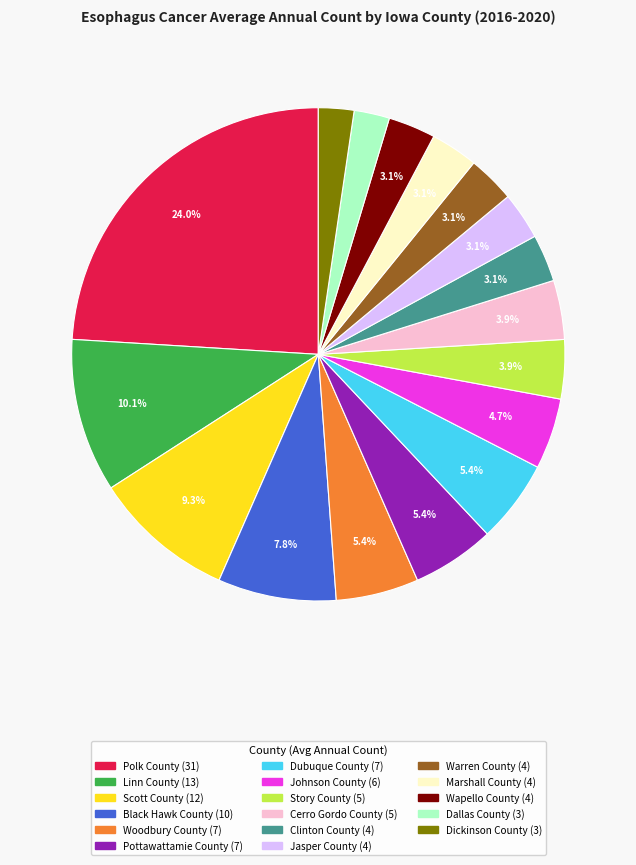

Is it true that Pottawattamie County is 1% of the pie?

False